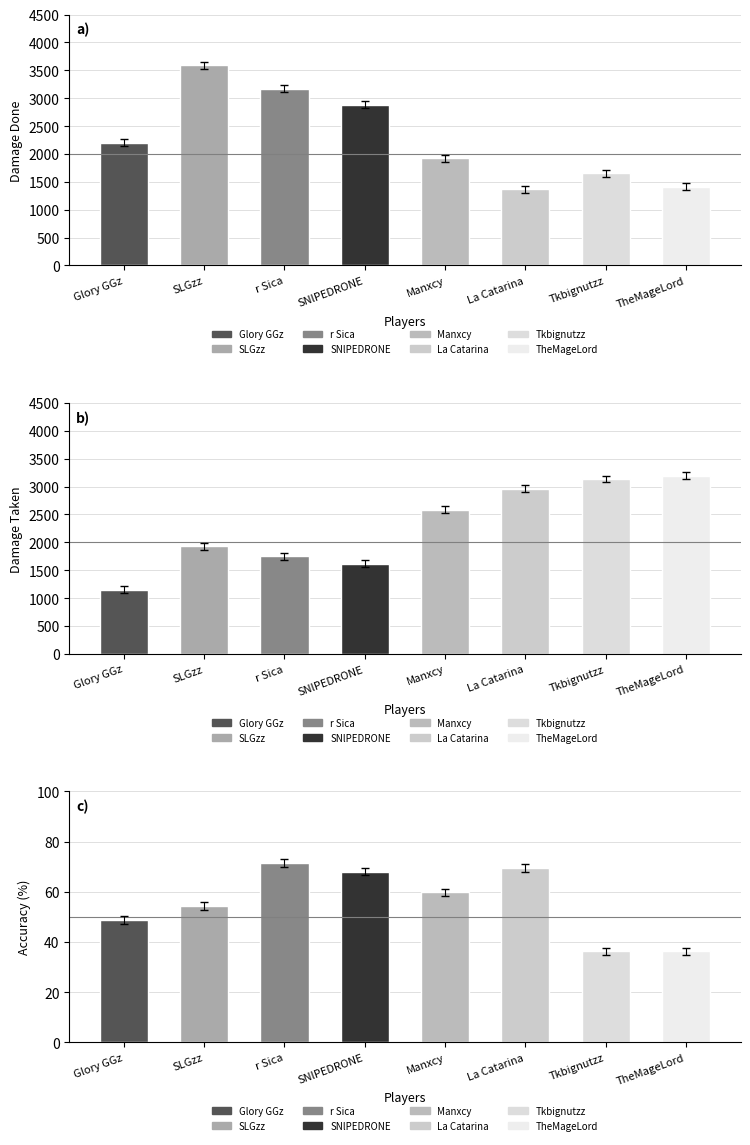

Which category has the highest value in the Accuracy series?

r Sica